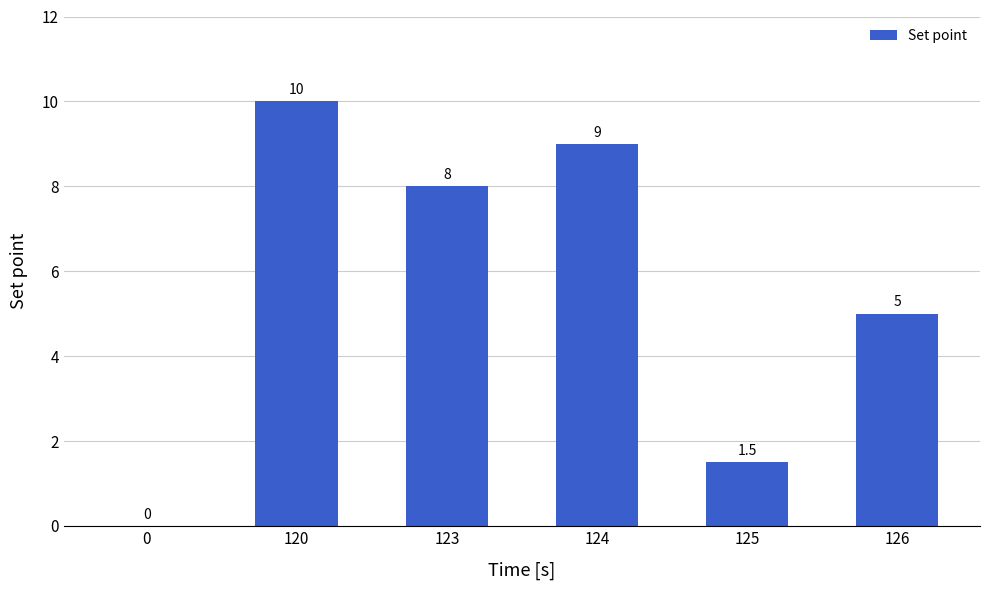

Are the bars horizontal?

No